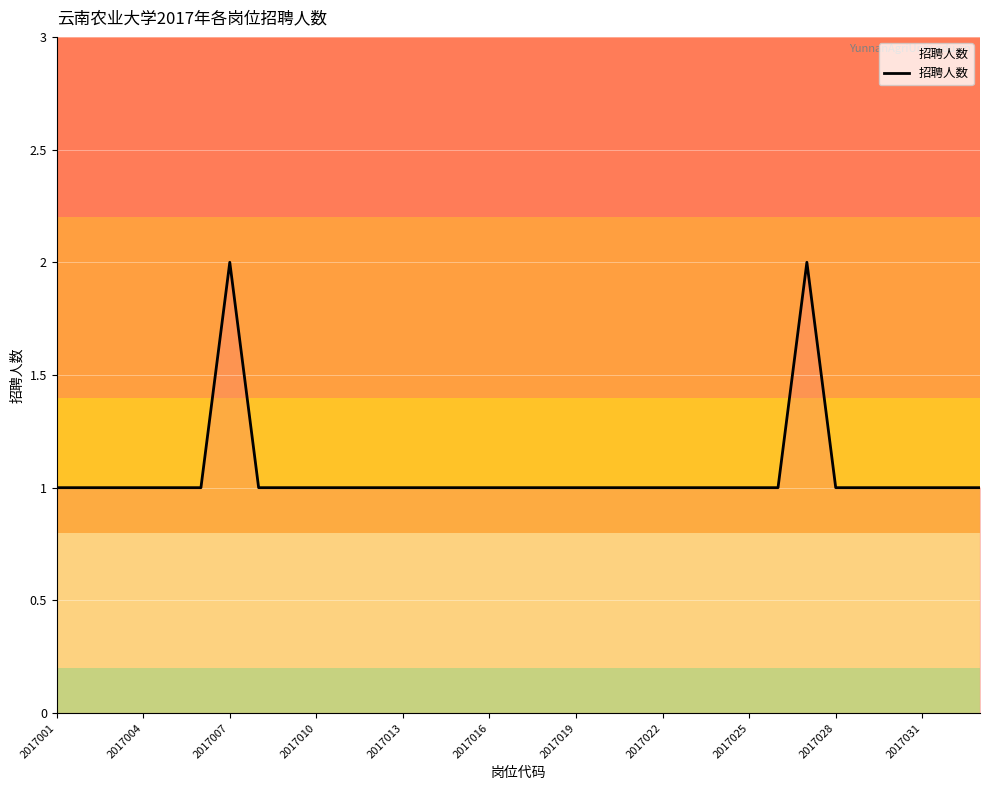

Does the chart have visible grid lines?

Yes